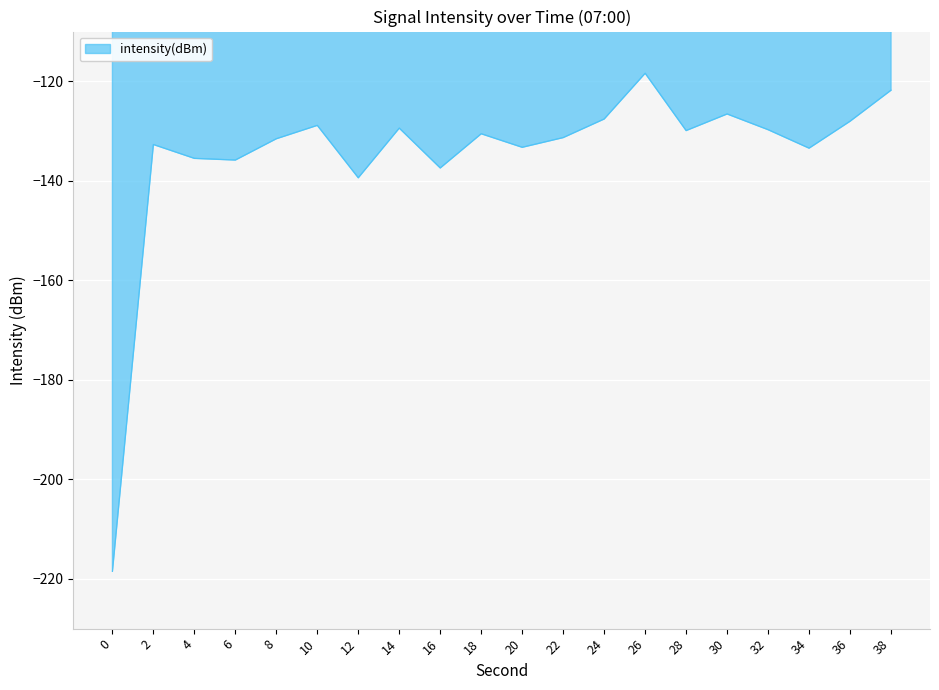

Is it true that the value at 34 is -133.4?

True